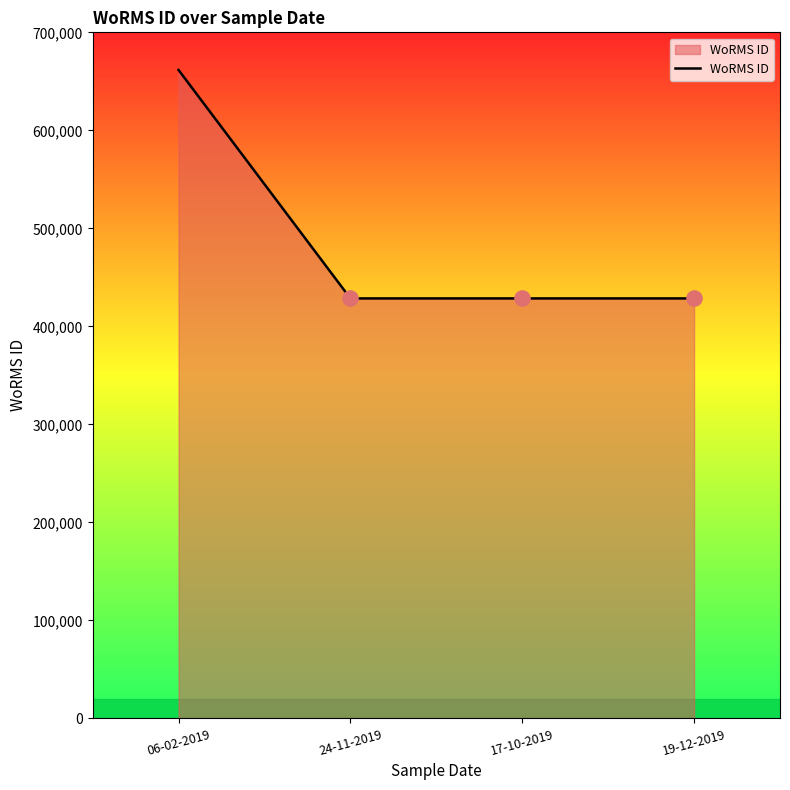

What is the ratio of the value at 19-12-2019 to the value at 06-02-2019?

0.6